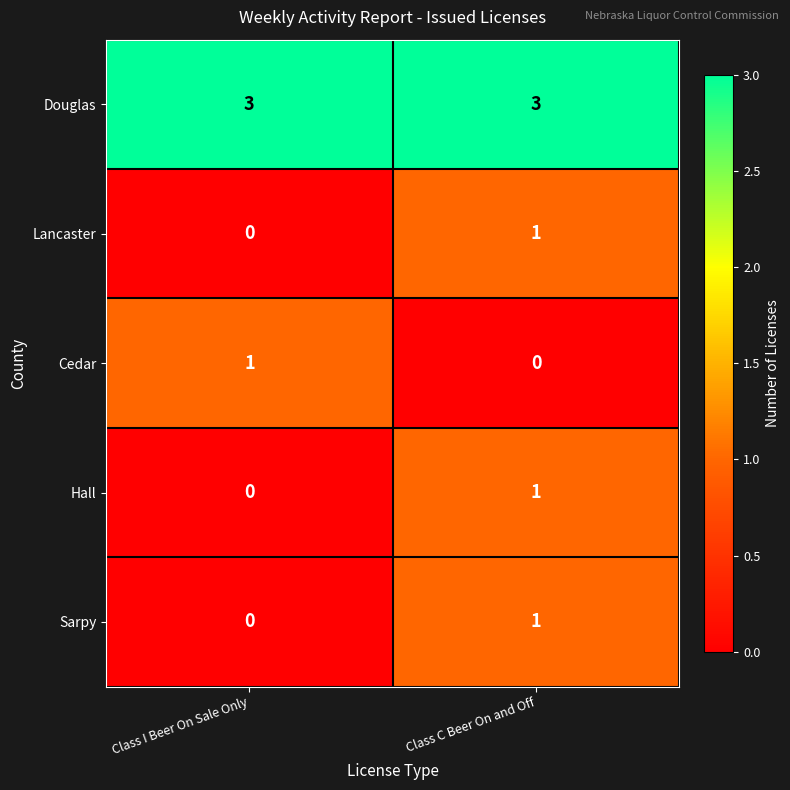

Reading left to right, transcribe all the data shown in this chart.

Douglas: 3	3
Lancaster: 0	1
Cedar: 1	0
Hall: 0	1
Sarpy: 0	1